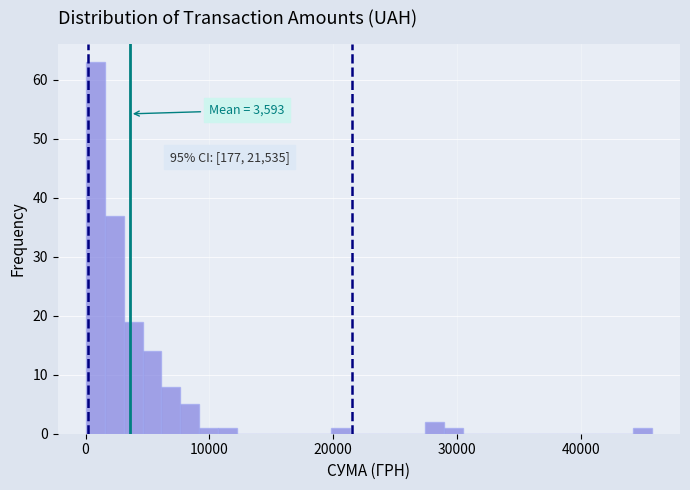

Around what value on the x-axis is the tallest bar? Give the approximate position of its centre, as read against the axis.

1000